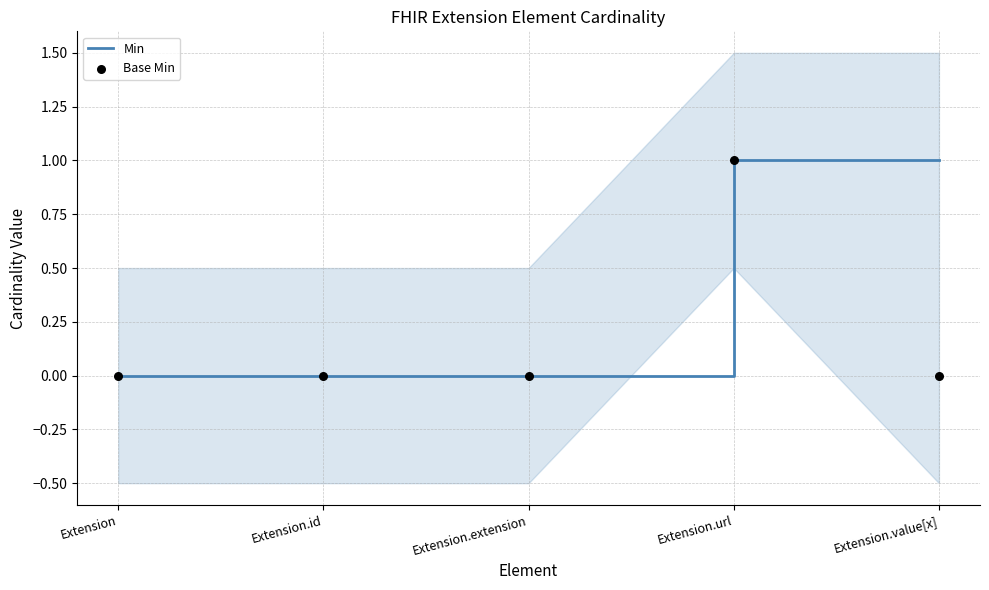

What are all the series names shown in the legend?

Min, Base Min